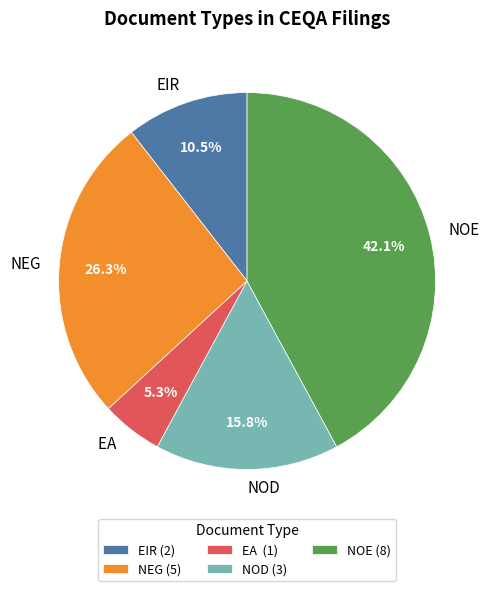

What percentage do NEG and EA together represent?

31.6%